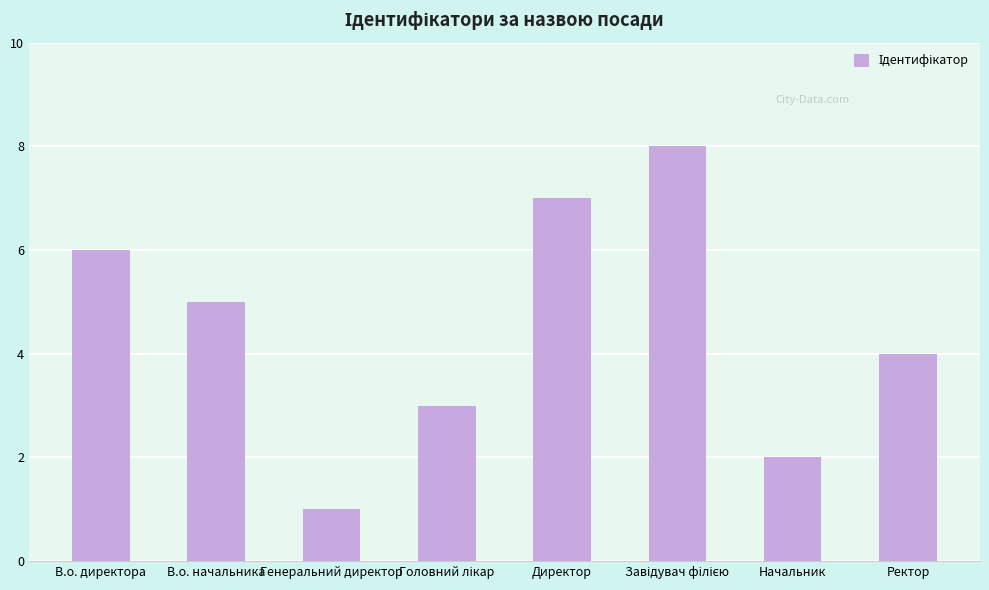

Reading right to left, transcribe all the data shown in this chart.

4	2	8	7	3	1	5	6